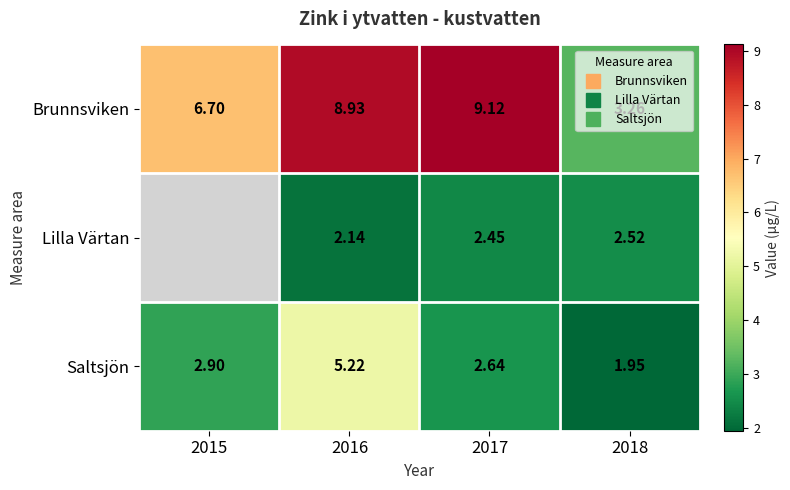

What is the minimum value for Brunnsviken?

3.3